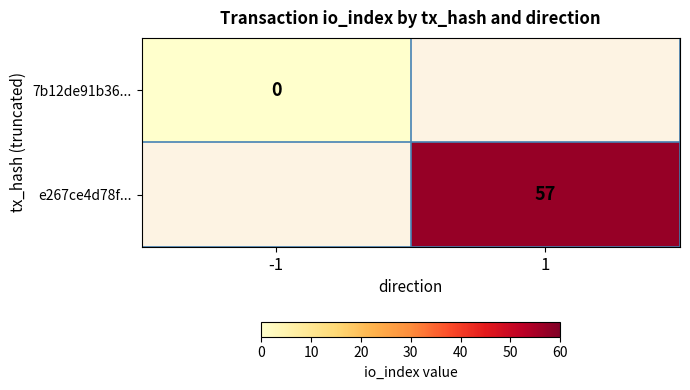

The e267ce4d78f... series shows 34 at 1. True or false?

False